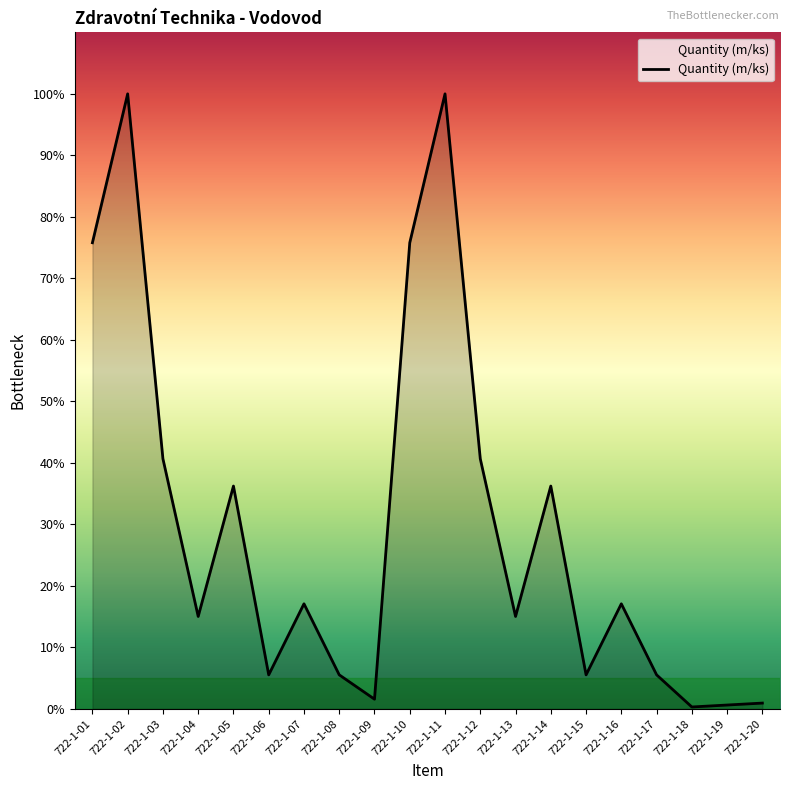

The chart shows a value of 62 at 722-1-17. True or false?

False